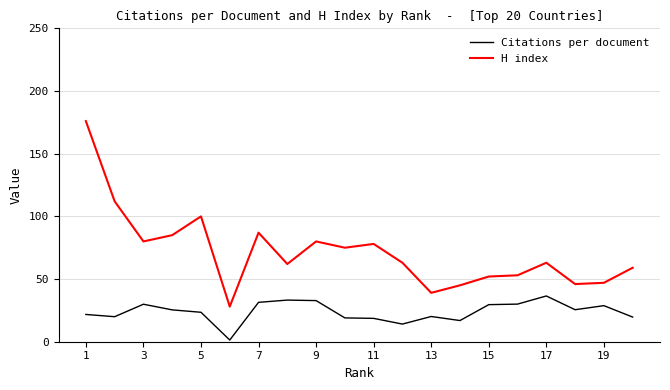

What are all the series names shown in the legend?

Citations per document, H index